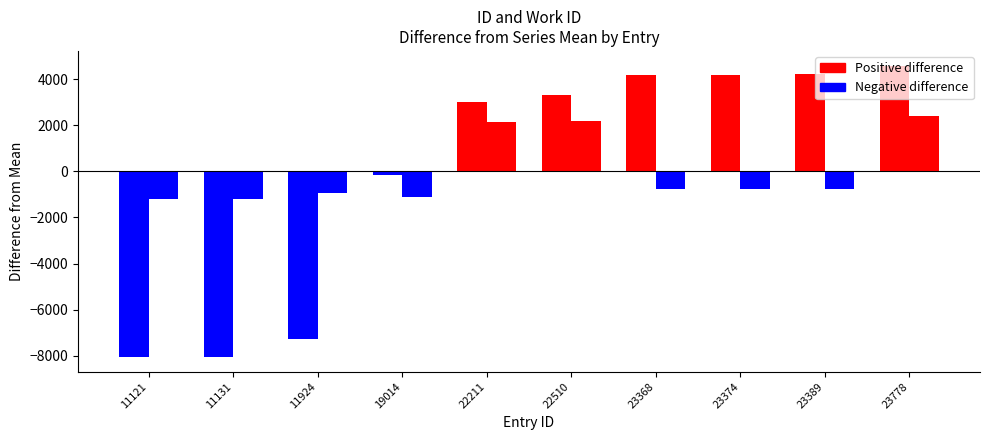

What is the difference between the highest and lowest values at 19014?

943.2